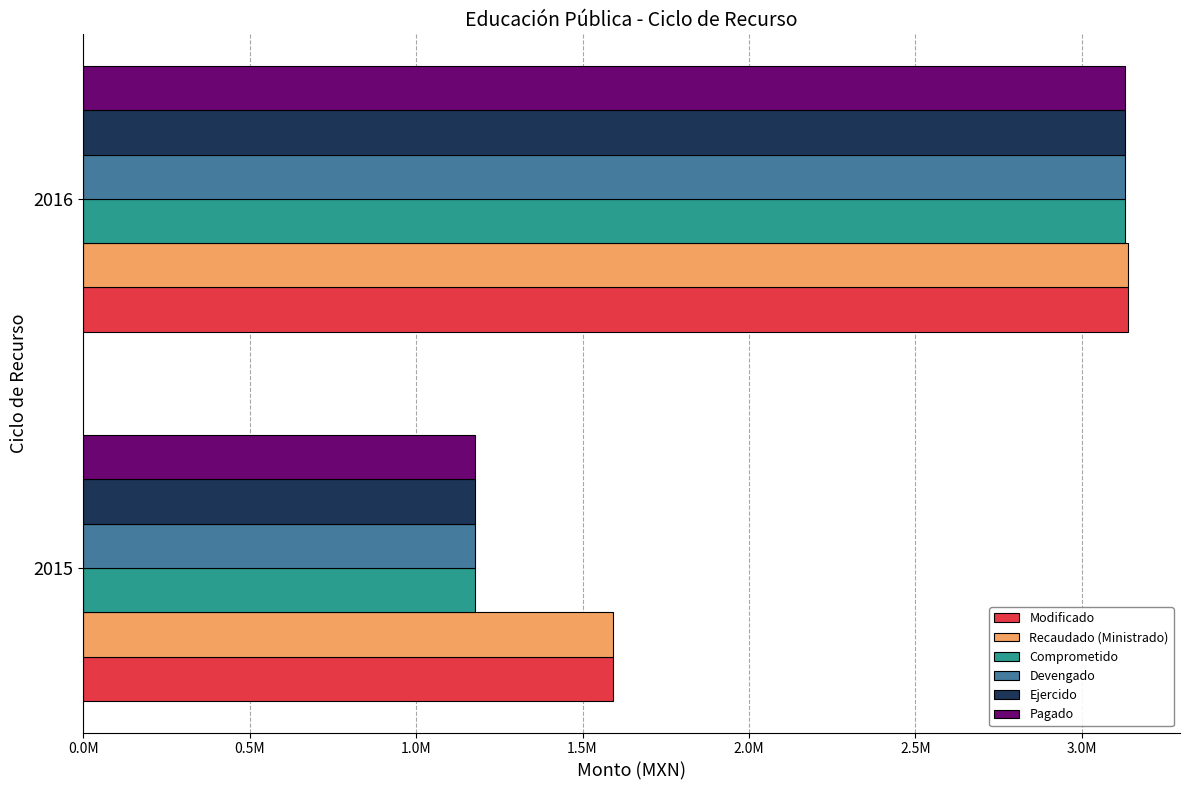

What are all the series names shown in the legend?

Modificado, Recaudado (Ministrado), Comprometido, Devengado, Ejercido, Pagado